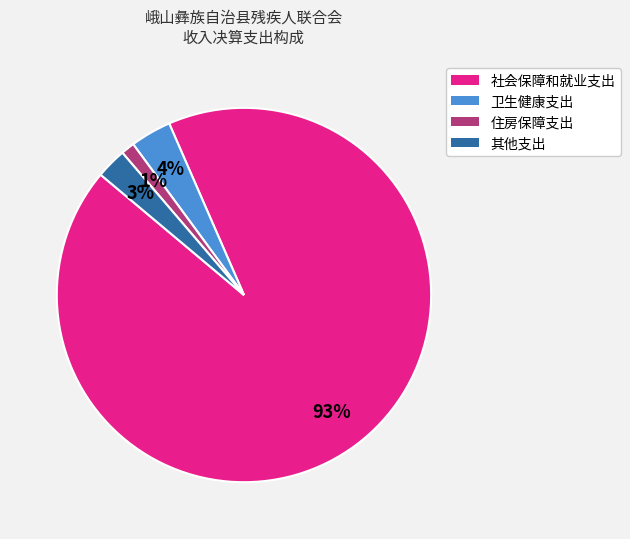

What is the largest slice in the pie chart?

社会保障和就业支出